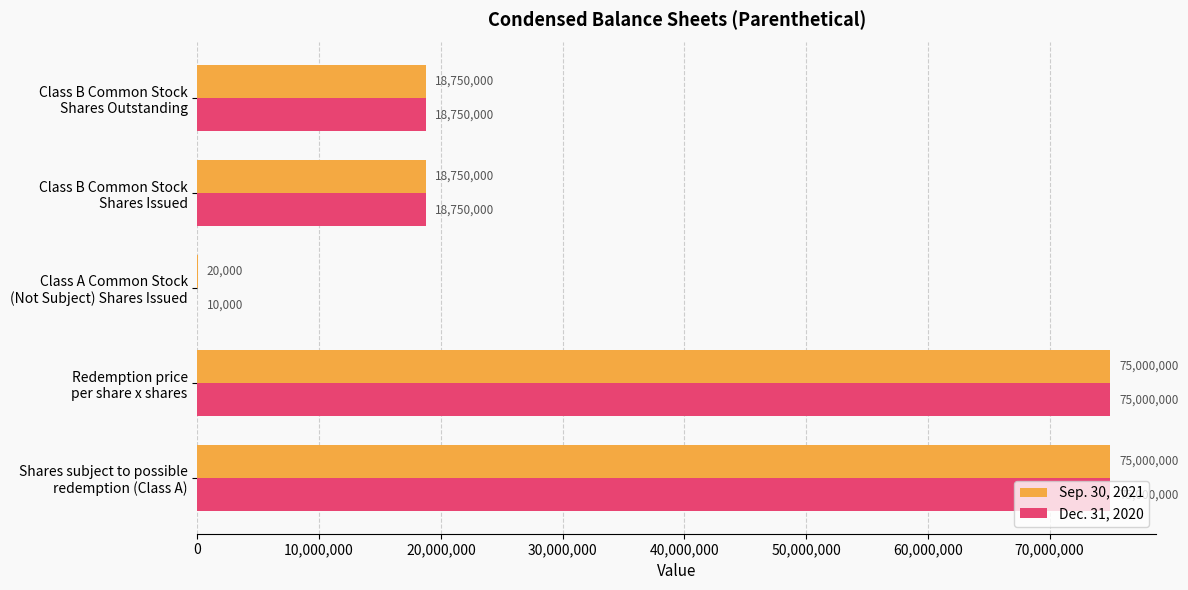

What is the sum of all Dec. 31, 2020 values?

187510000